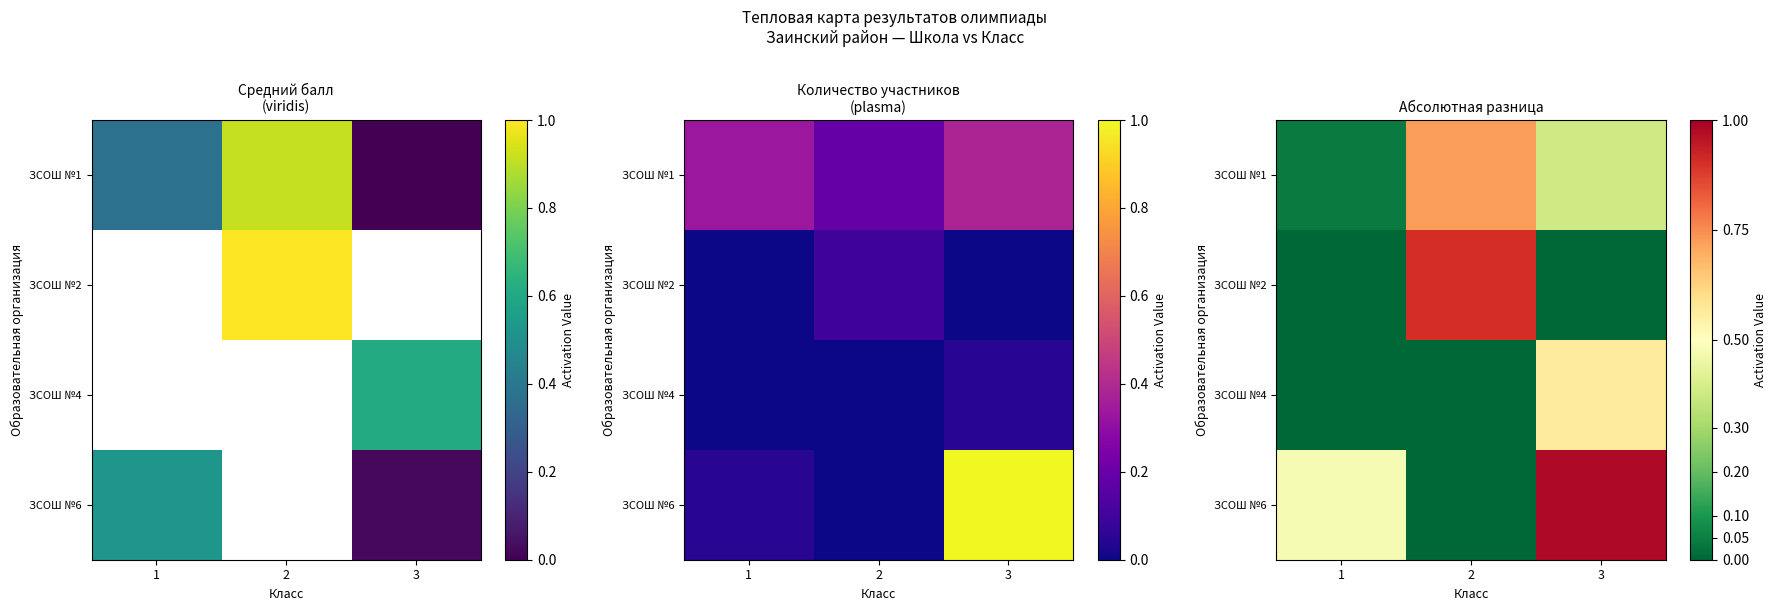

What is the spread (max minus min) of values at 2?

0.9